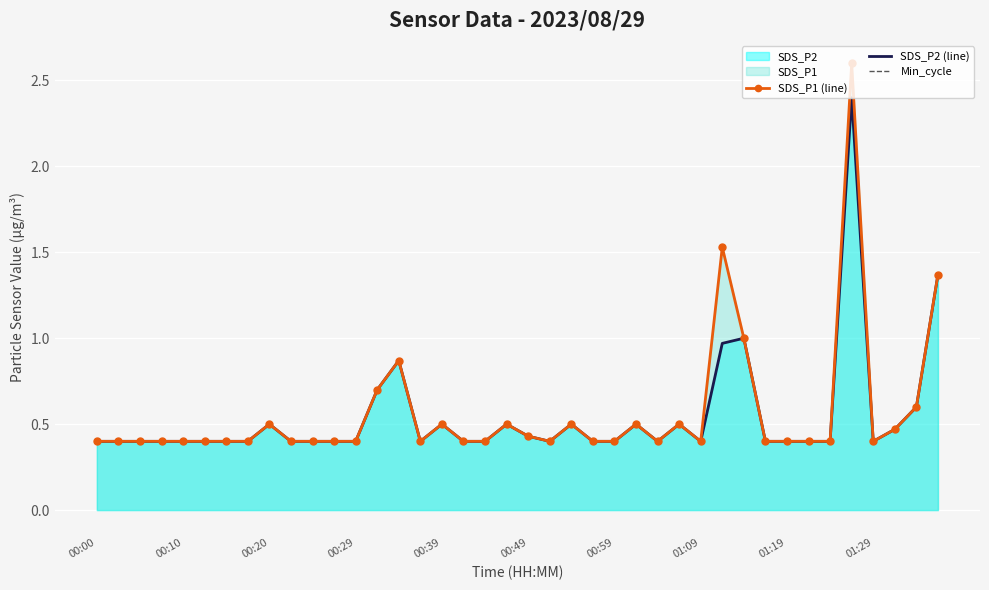

The value of SDS_P2 (line) at 00:59 is 0.6. True or false?

False